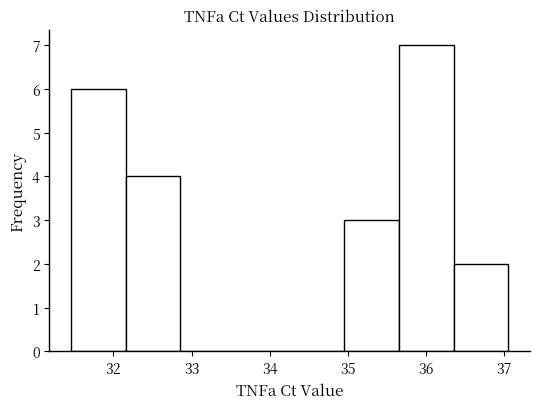

Which range on the x-axis has the tallest bar?

35.7 to 36.4